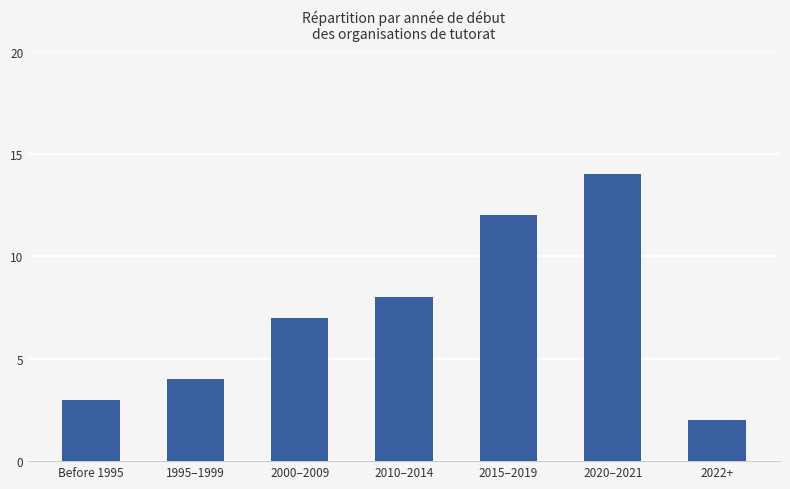

How many series are shown in this chart?

1